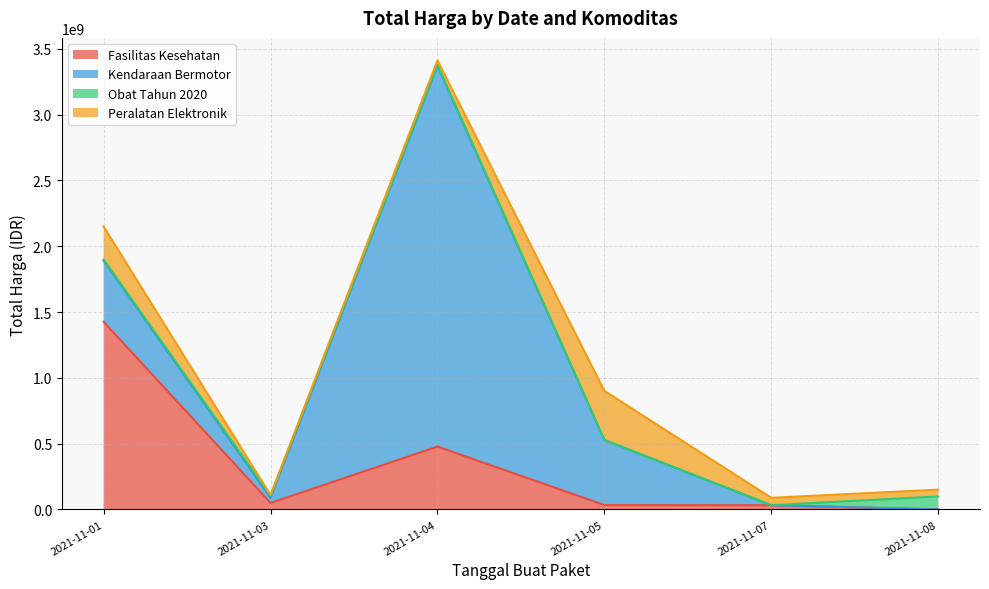

Is it true that Obat Tahun 2020 equals 7401240 at 2021-11-04?

True